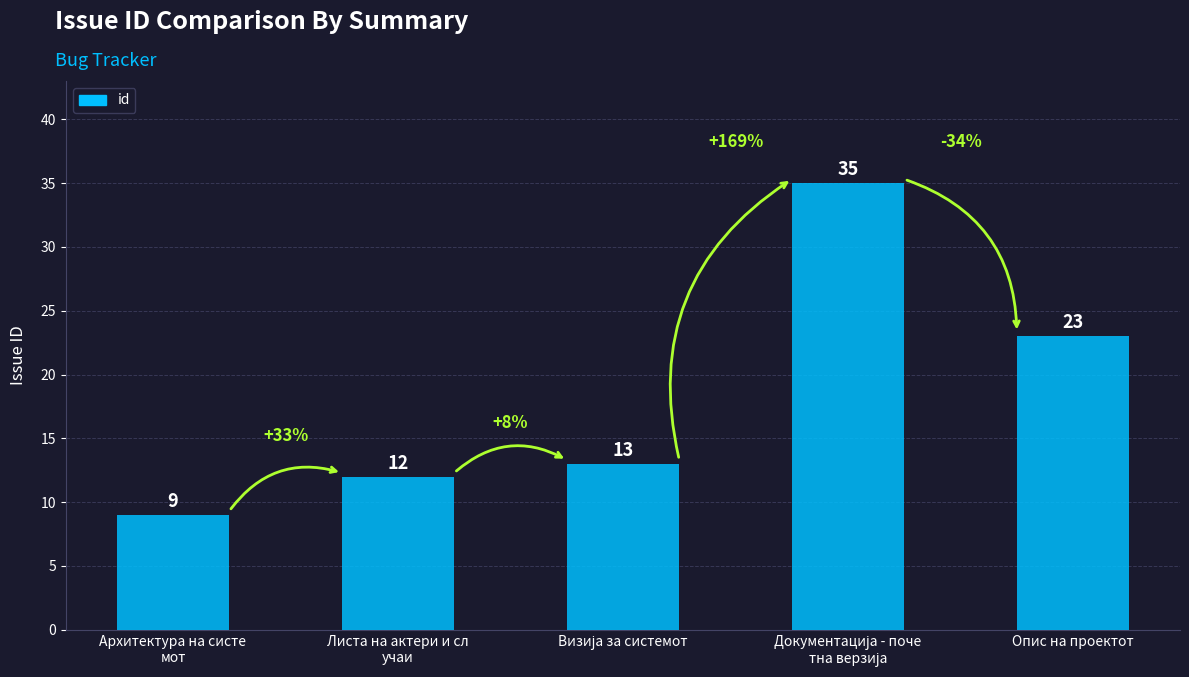

What is the minimum value shown in the chart?

9